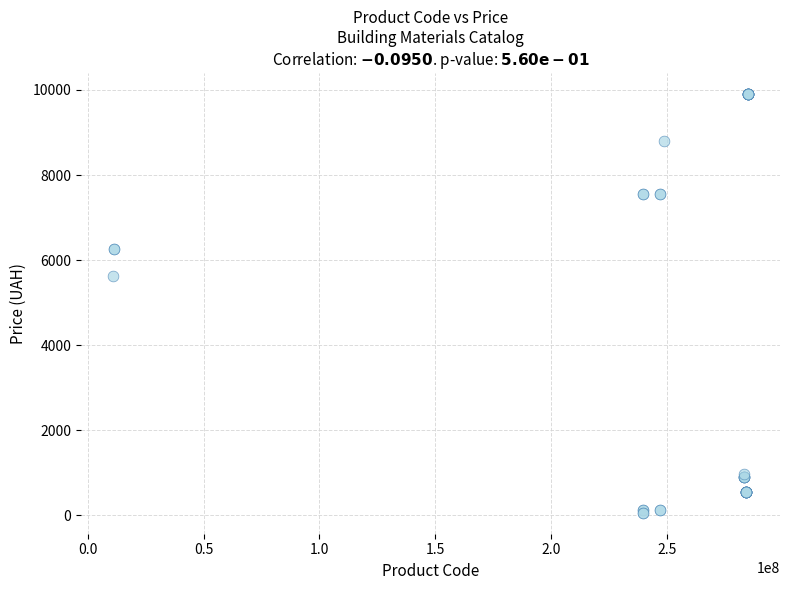

What Y value in the scatter plot is closest to 4982?

5636.0